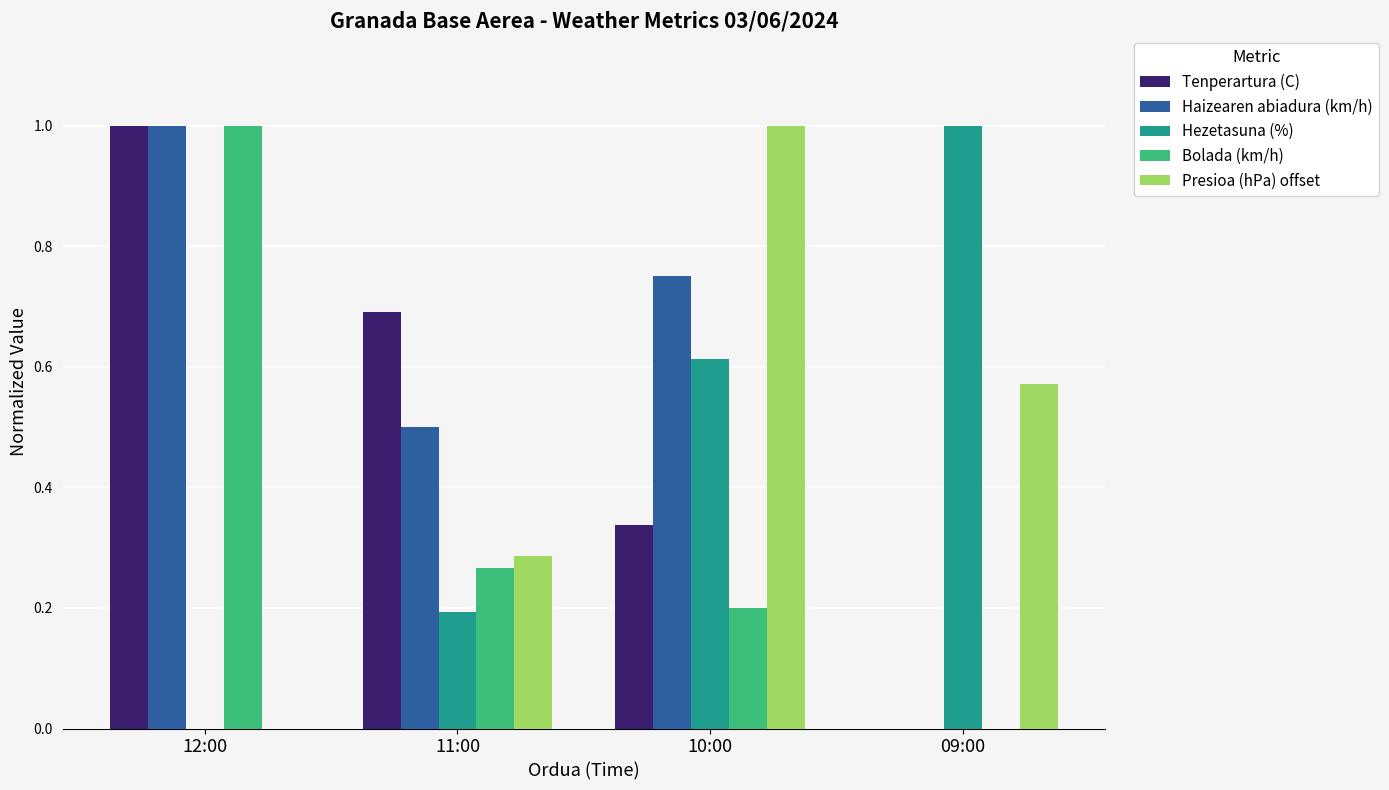

True or false: Tenperartura (C) has a value of 0.3 at 11:00.

False